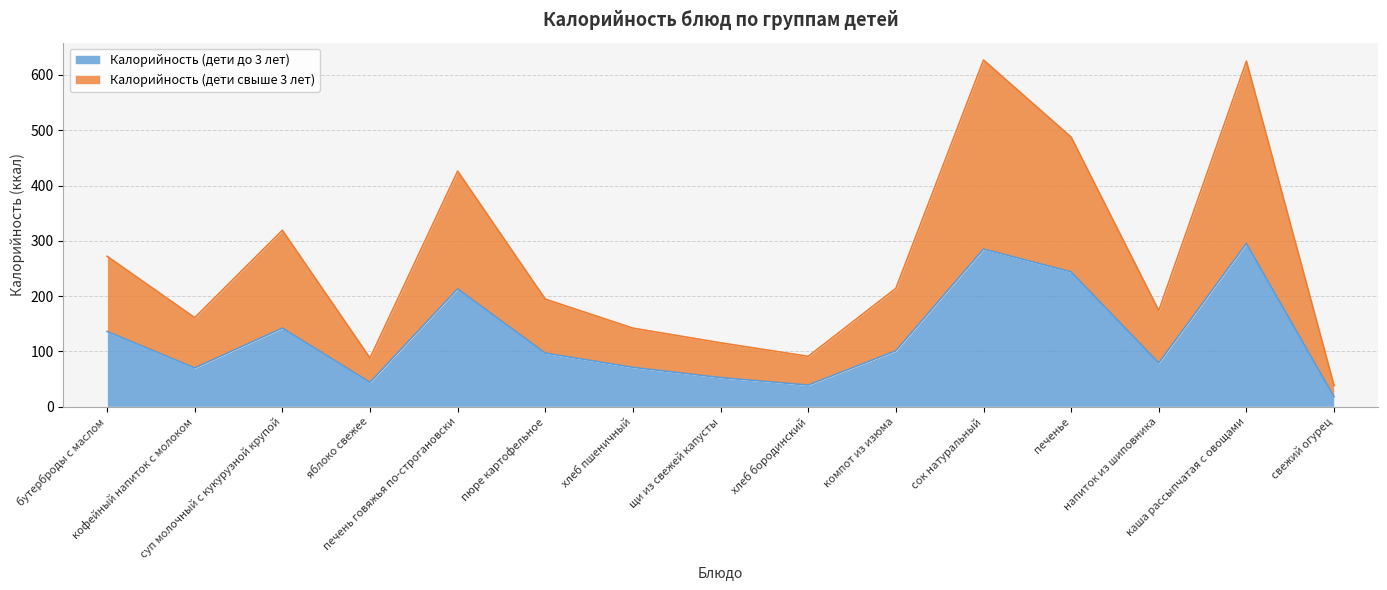

What is the total value across all series at бутерброды с маслом?

272.0